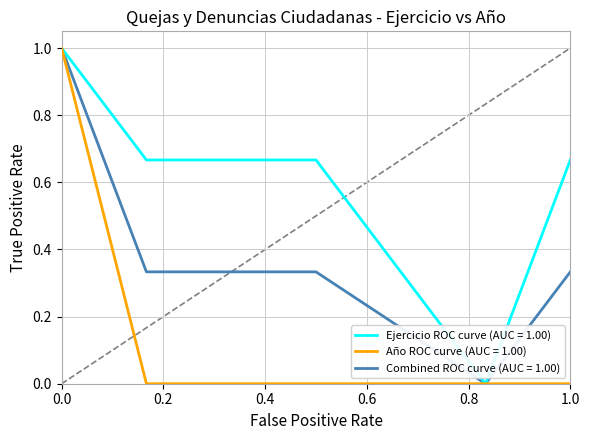

List the series in order of their overall mean, highest first.

Ejercicio ROC curve (AUC = 1.00), Combined ROC curve (AUC = 1.00), Año ROC curve (AUC = 1.00)